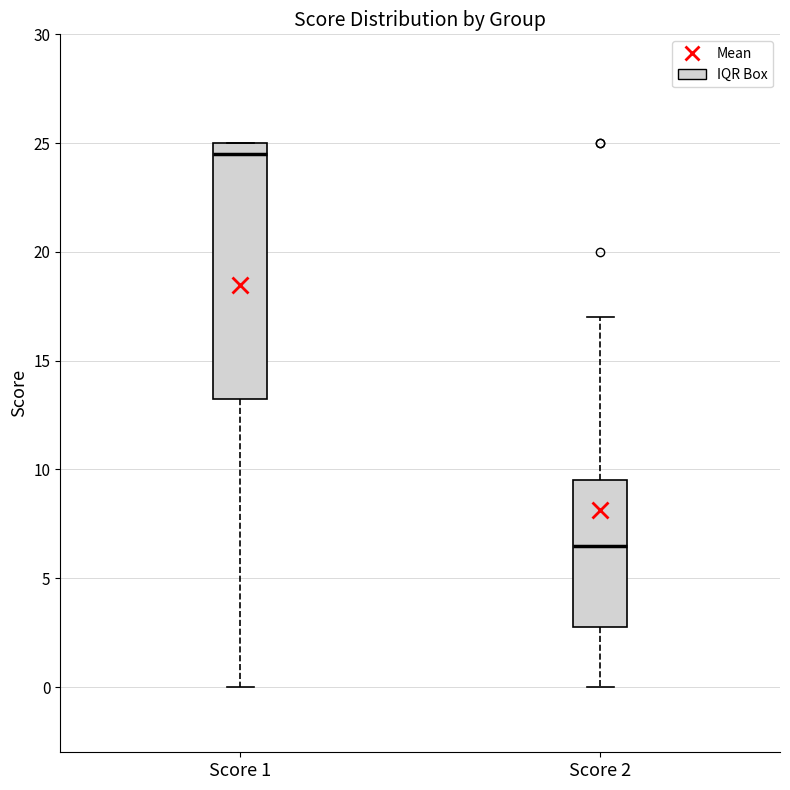

Which box is the tallest, from its lower edge to its upper edge?

Score 1